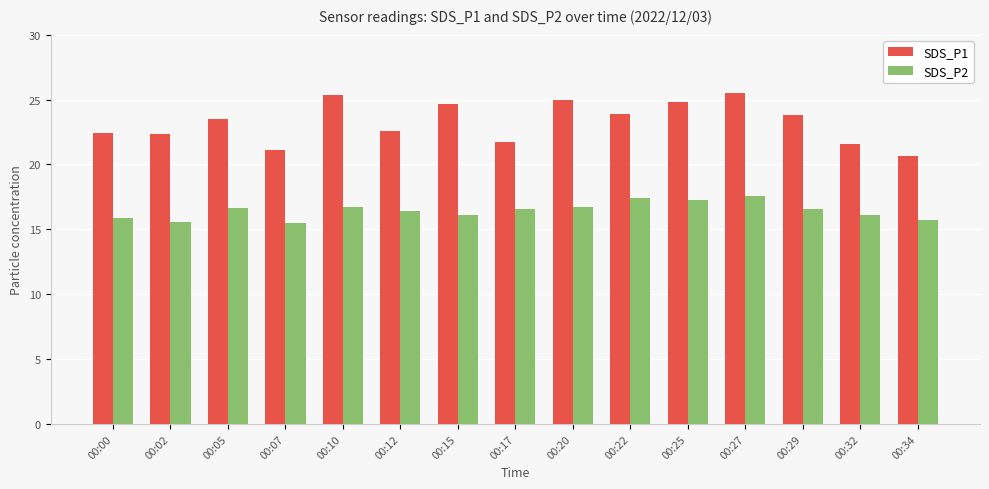

Rank the series at 00:22 from highest to lowest value.

SDS_P1, SDS_P2